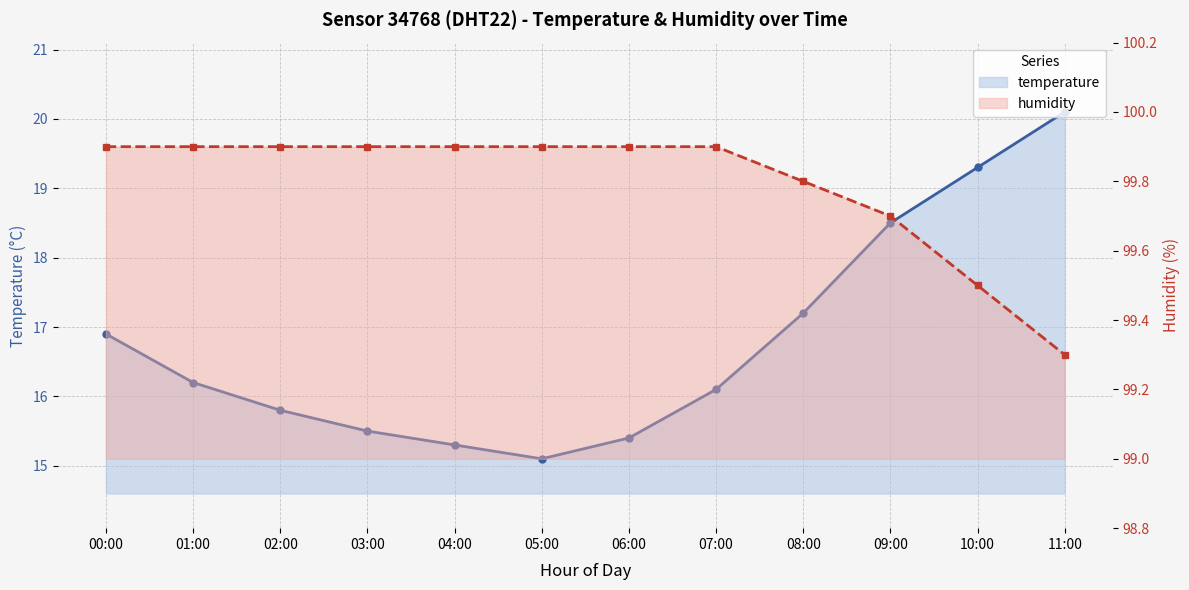

What position from the right is 09:00?

3